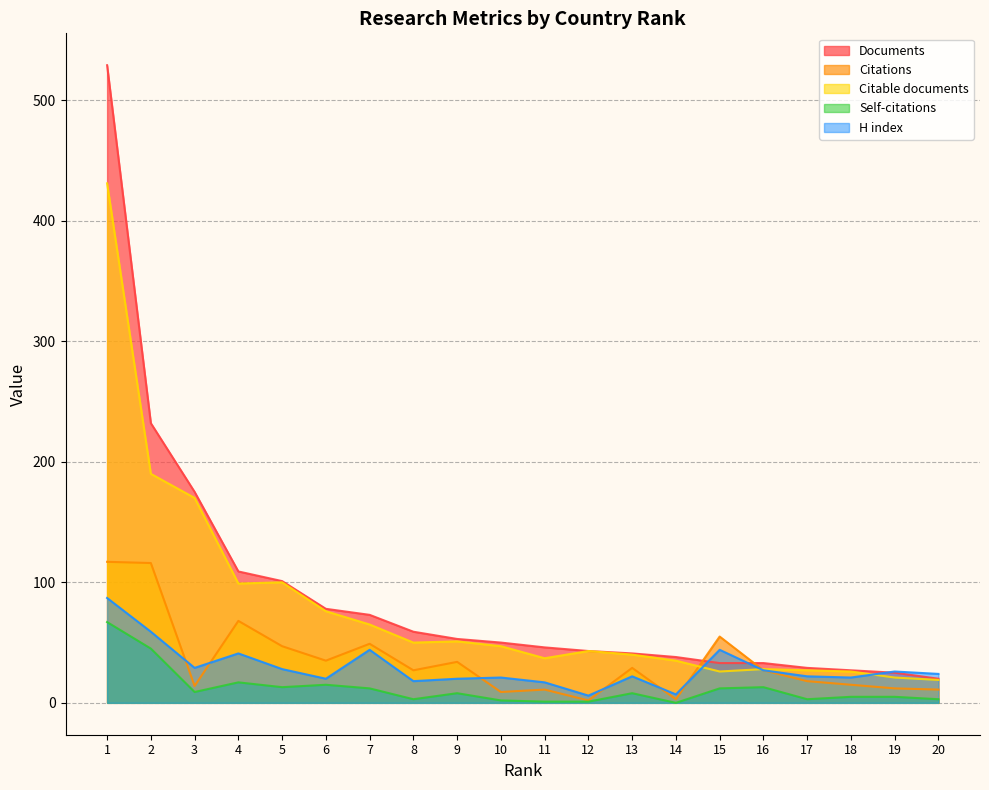

Read the H index value at 8, to the nearest 10.

20